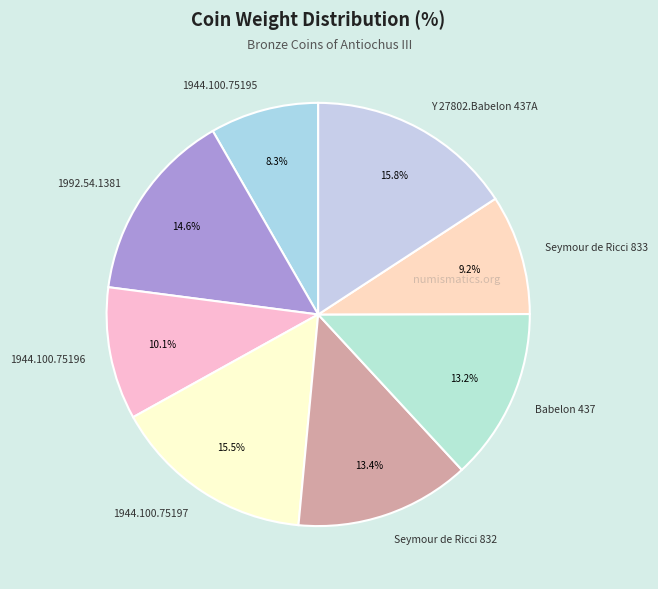

Is it true that Y 27802.Babelon 437A is 9% of the pie?

False